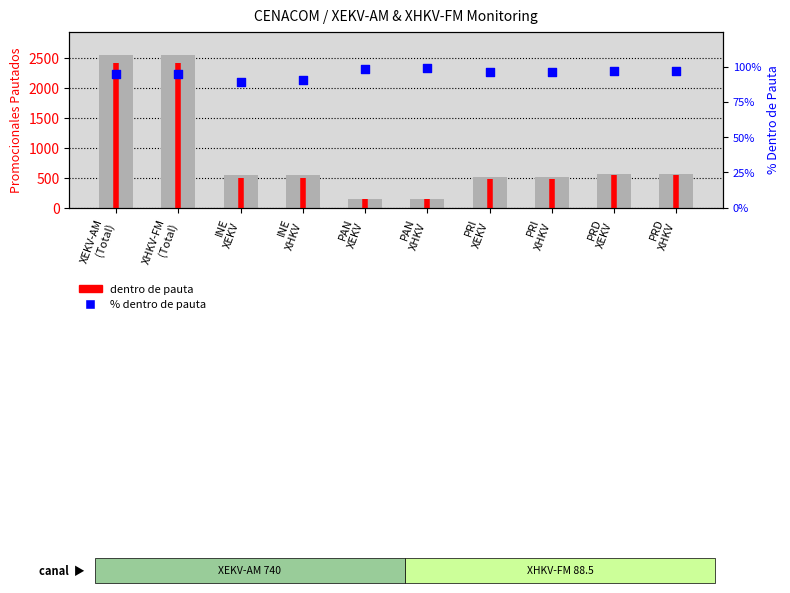

At how many categories does at least one series exceed 1052?

2